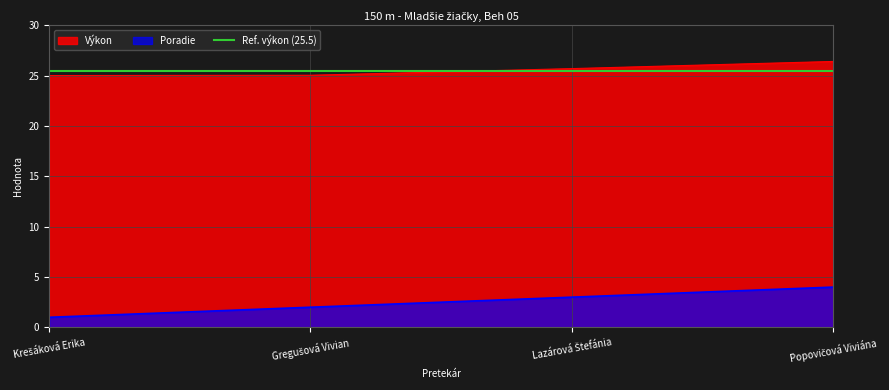

At how many categories does at least one series exceed 8?

4